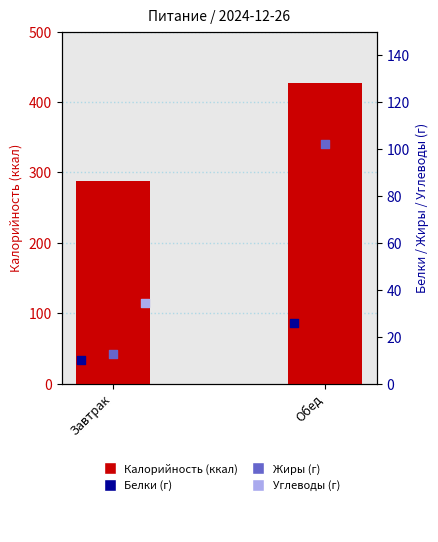

At which category is the sum across all series the highest?

Обед